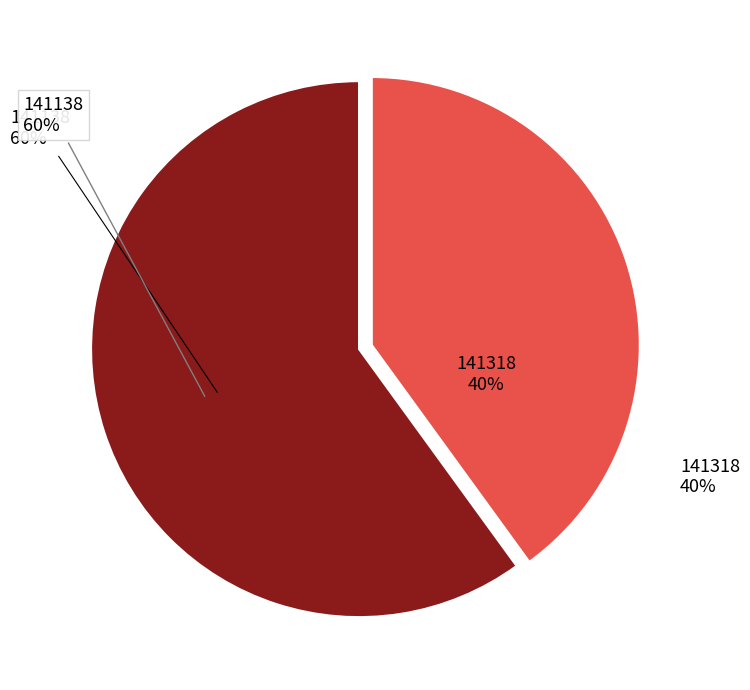

What is the ratio of the value at 141138 to the value at 141318?

1.5